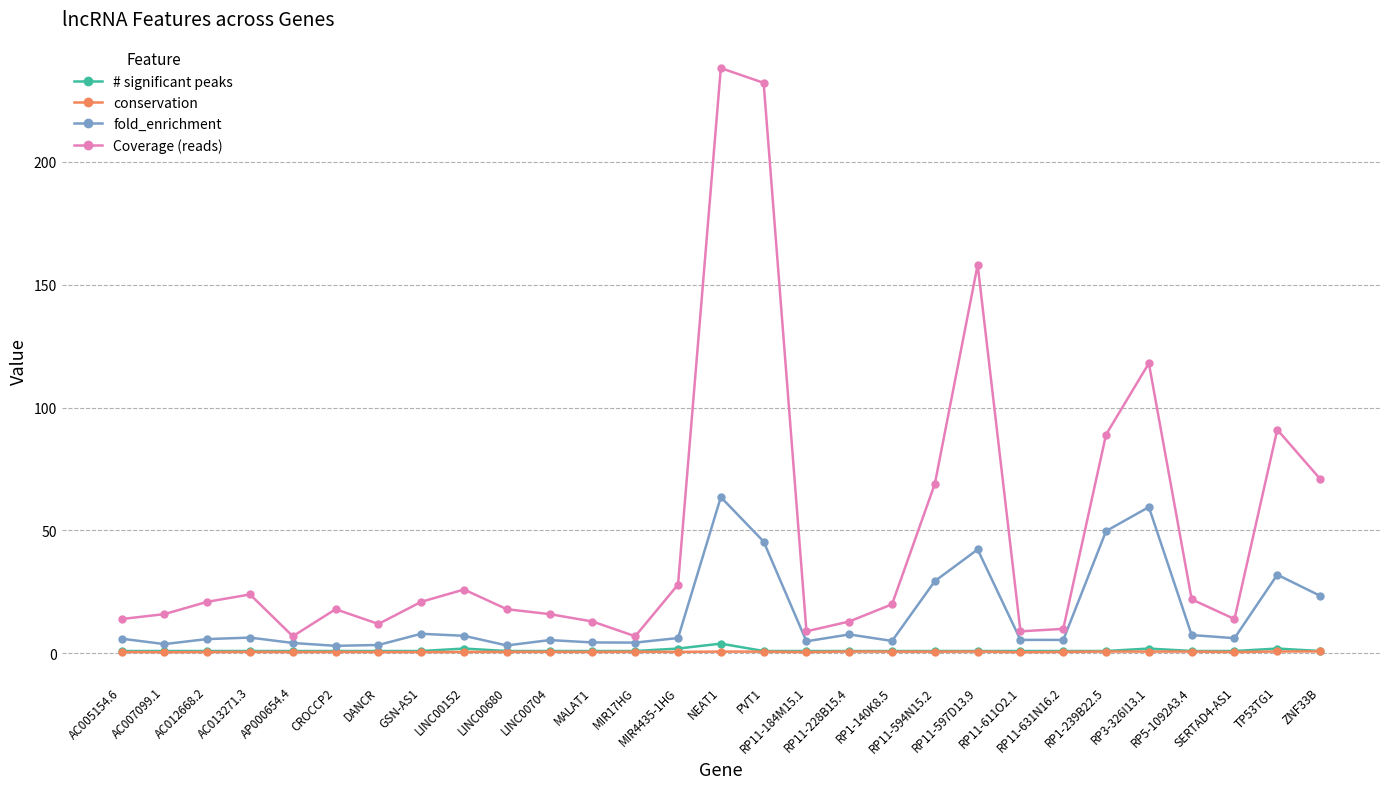

True or false: # significant peaks and fold_enrichment cross at least once.

False